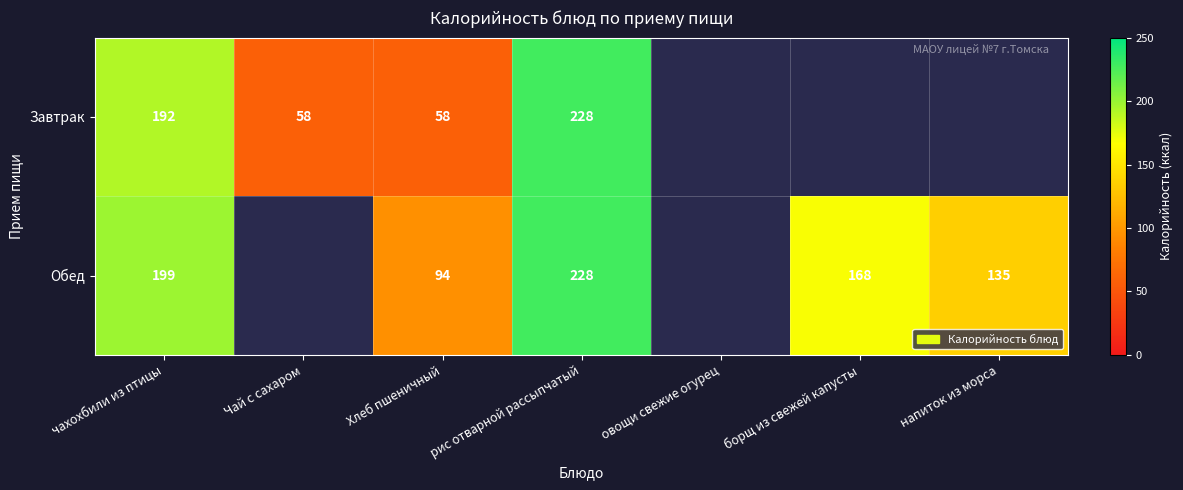

True or false: Обед has a value of 57 at борщ из свежей капусты.

False